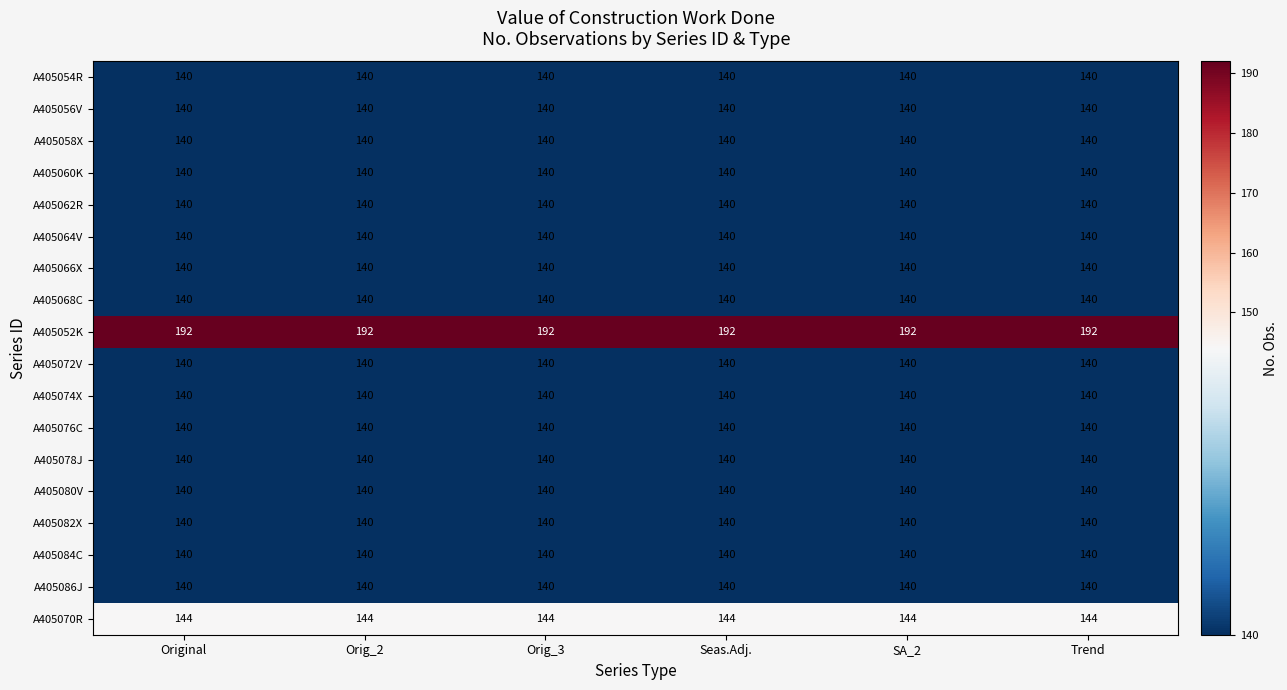

At how many categories does at least one series exceed 145?

6